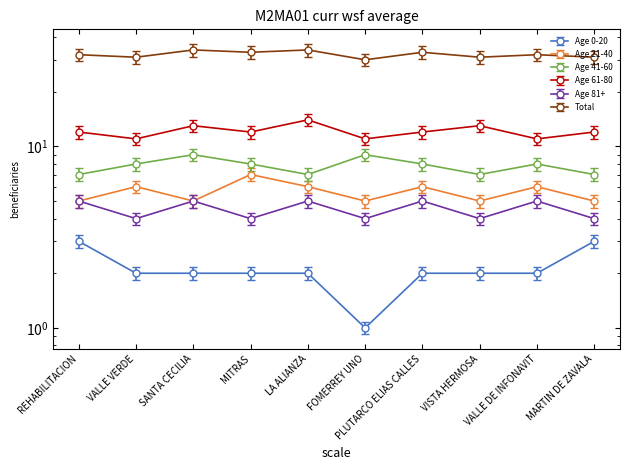

Which series has the largest total across all categories?

Total